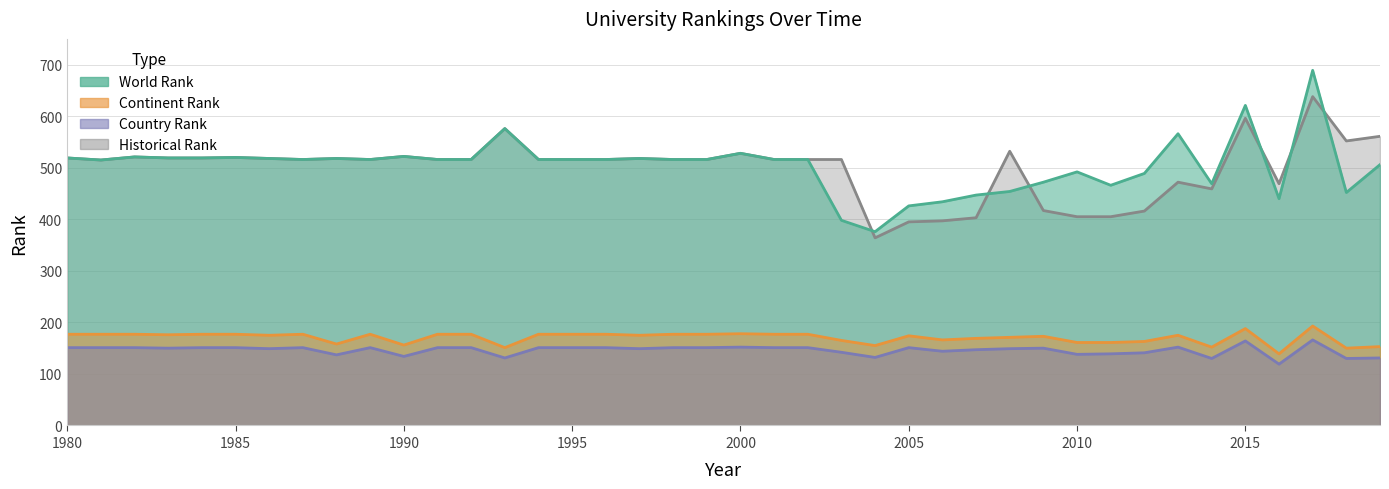

True or false: continent rank has a value of 177 at 1984.

True